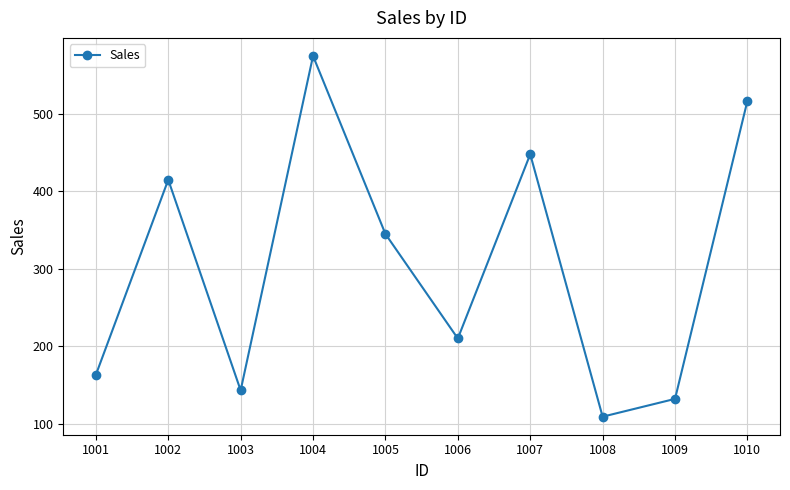

What is the sum of all values?

3057